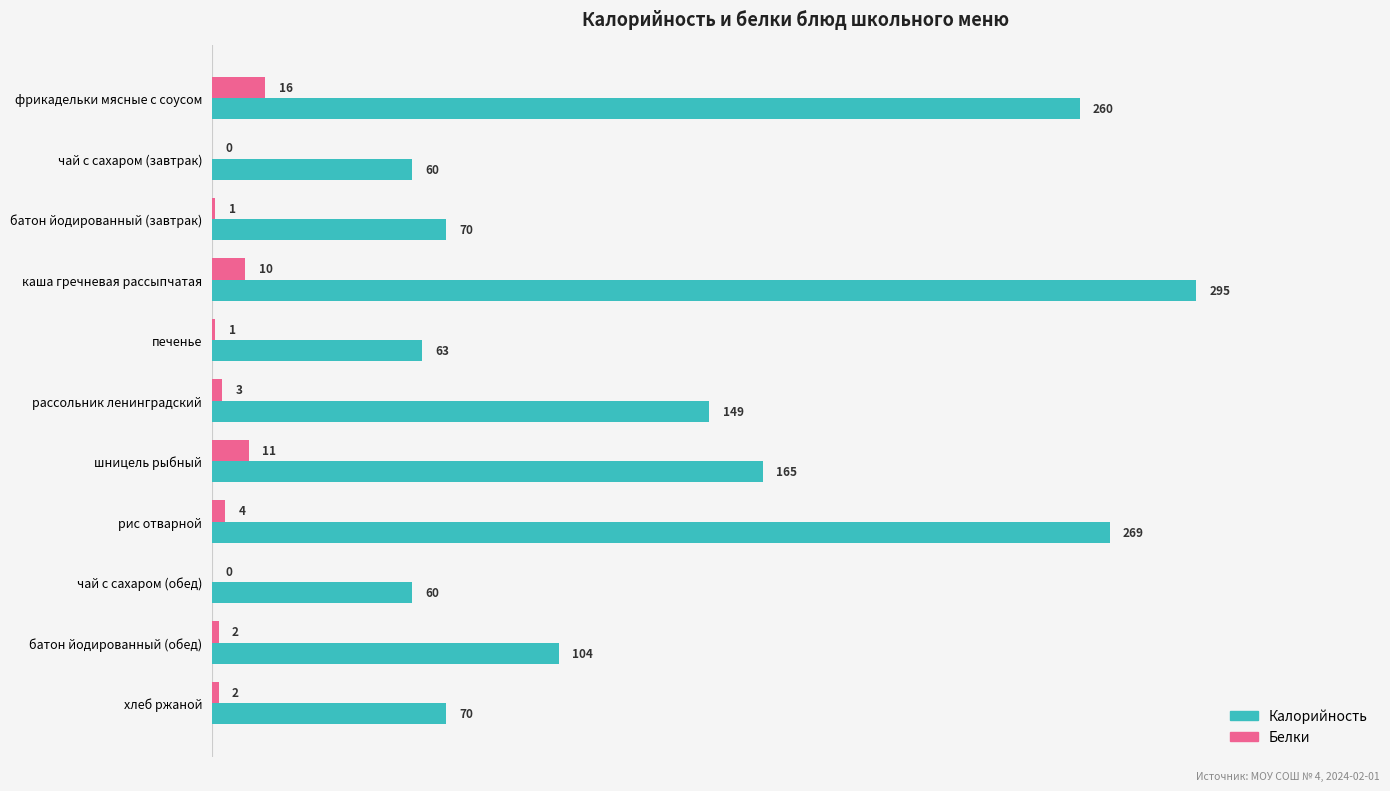

The value of Калорийность at печенье is 63. True or false?

True